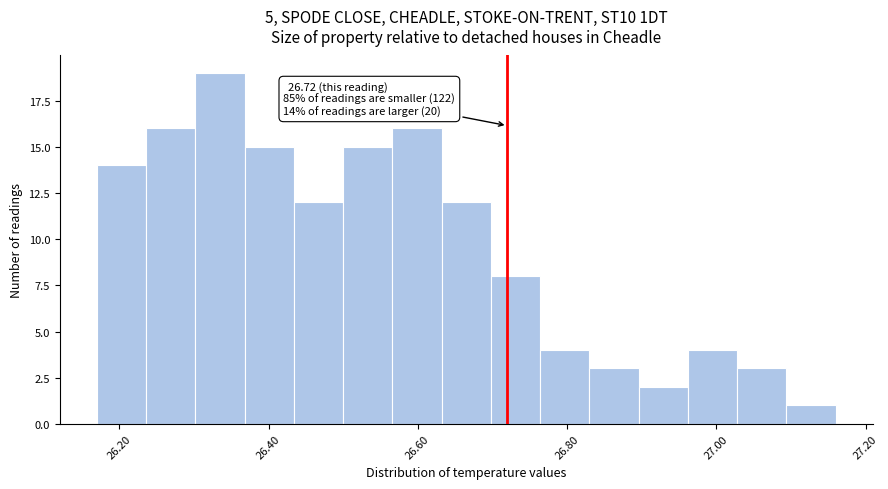

Read against the x-axis, roughly where is the centre of the tallest bar?

26.34